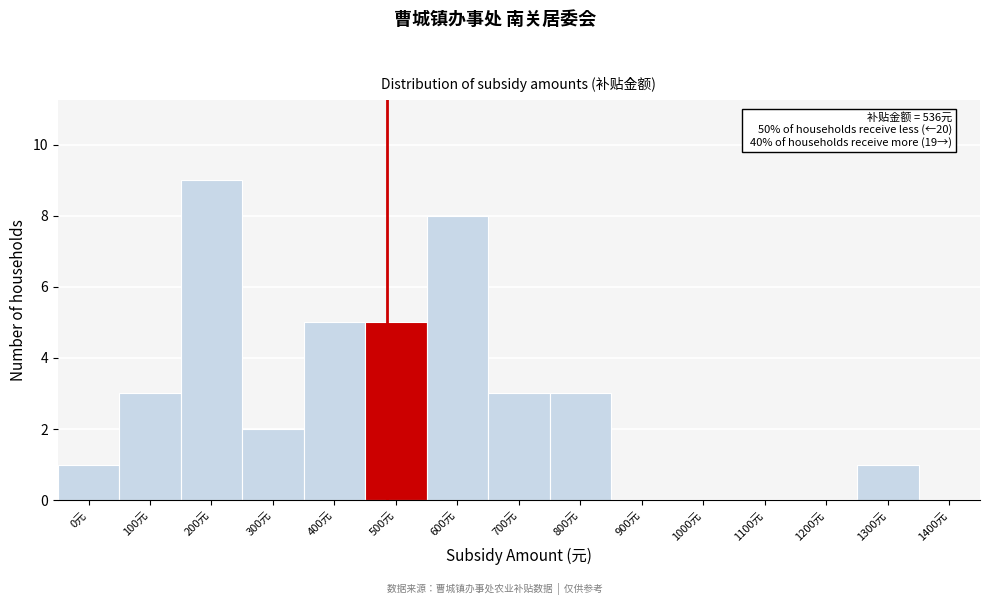

Reading left to right, what are all the values shown in this chart?

0元=1	100元=3	200元=9	300元=2	400元=5	500元=5	600元=8	700元=3	800元=3	900元=0	1000元=0	1100元=0	1200元=0	1300元=1	1400元=0